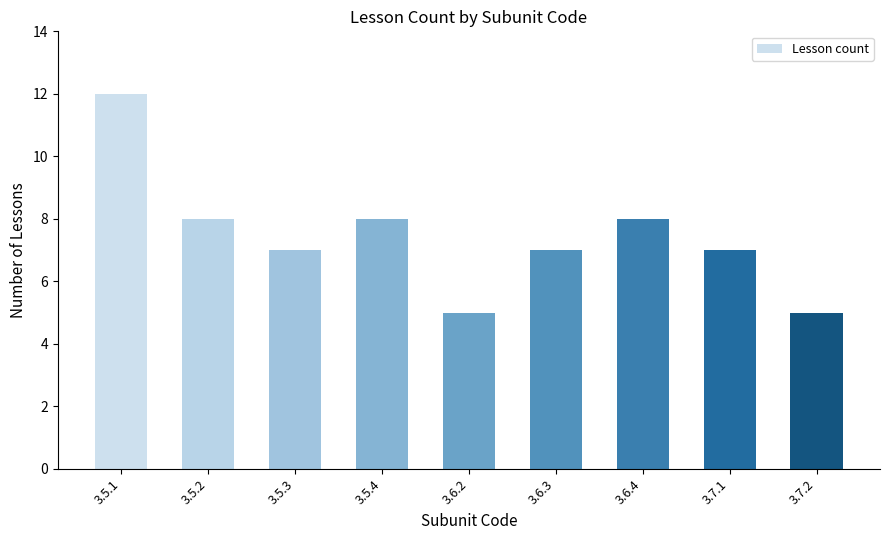

How many series are shown in this chart?

1